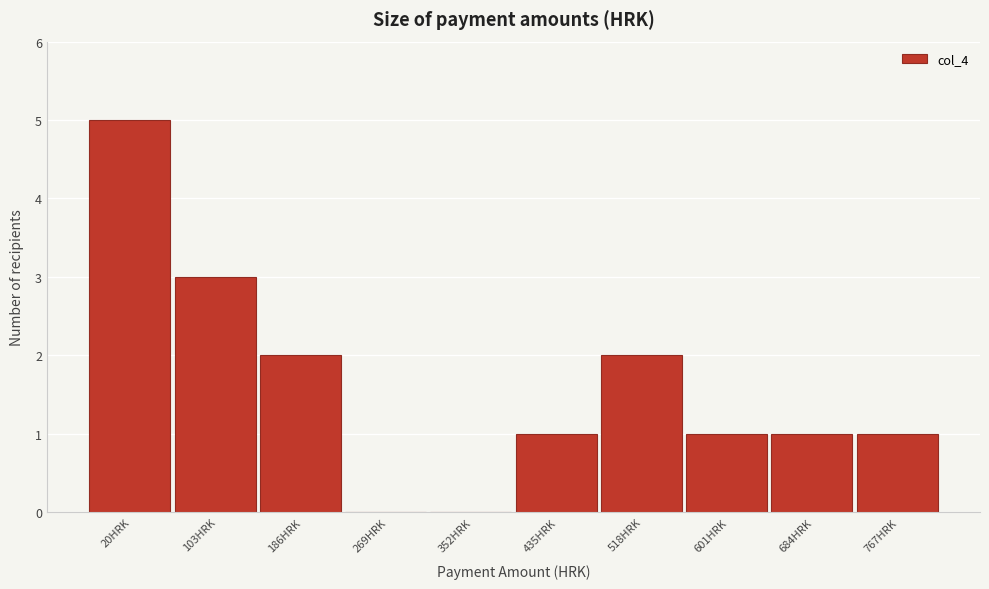

Reading right to left, what are all the values shown in this chart?

767HRK=1	684HRK=1	601HRK=1	518HRK=2	435HRK=1	352HRK=0	269HRK=0	186HRK=2	103HRK=3	20HRK=5